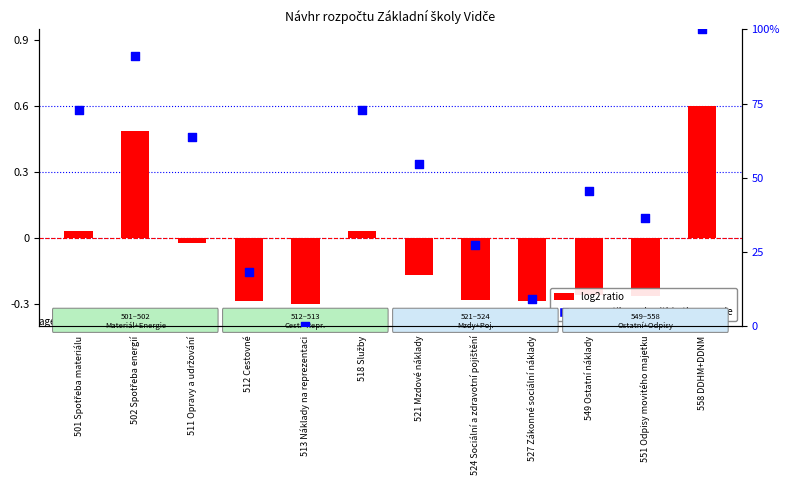

At which category is the sum across all series the highest?

558 DDHM+DDNM